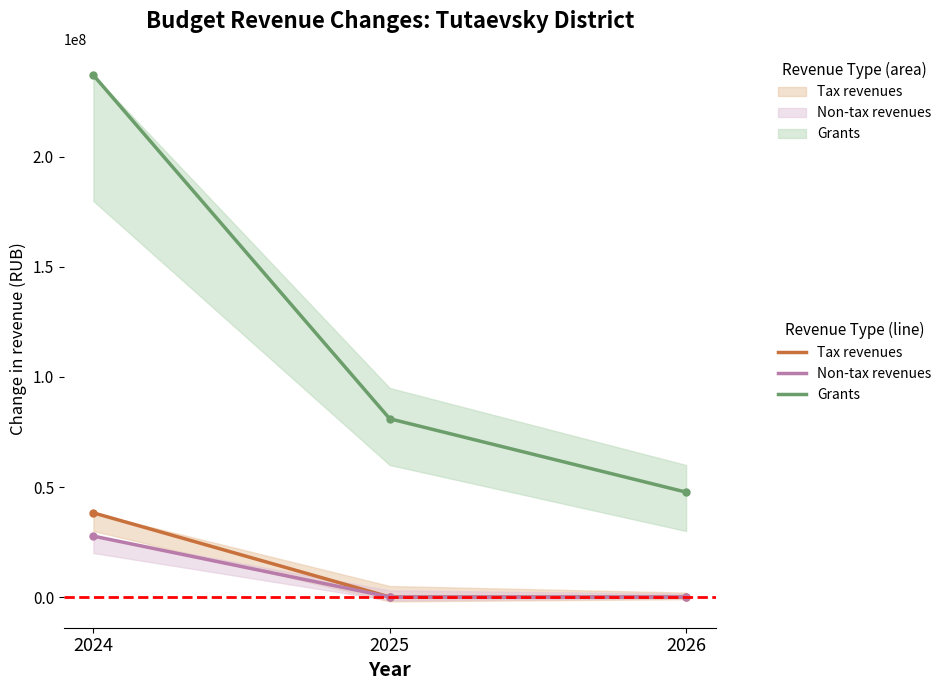

Which category has the highest value across all series?

2024